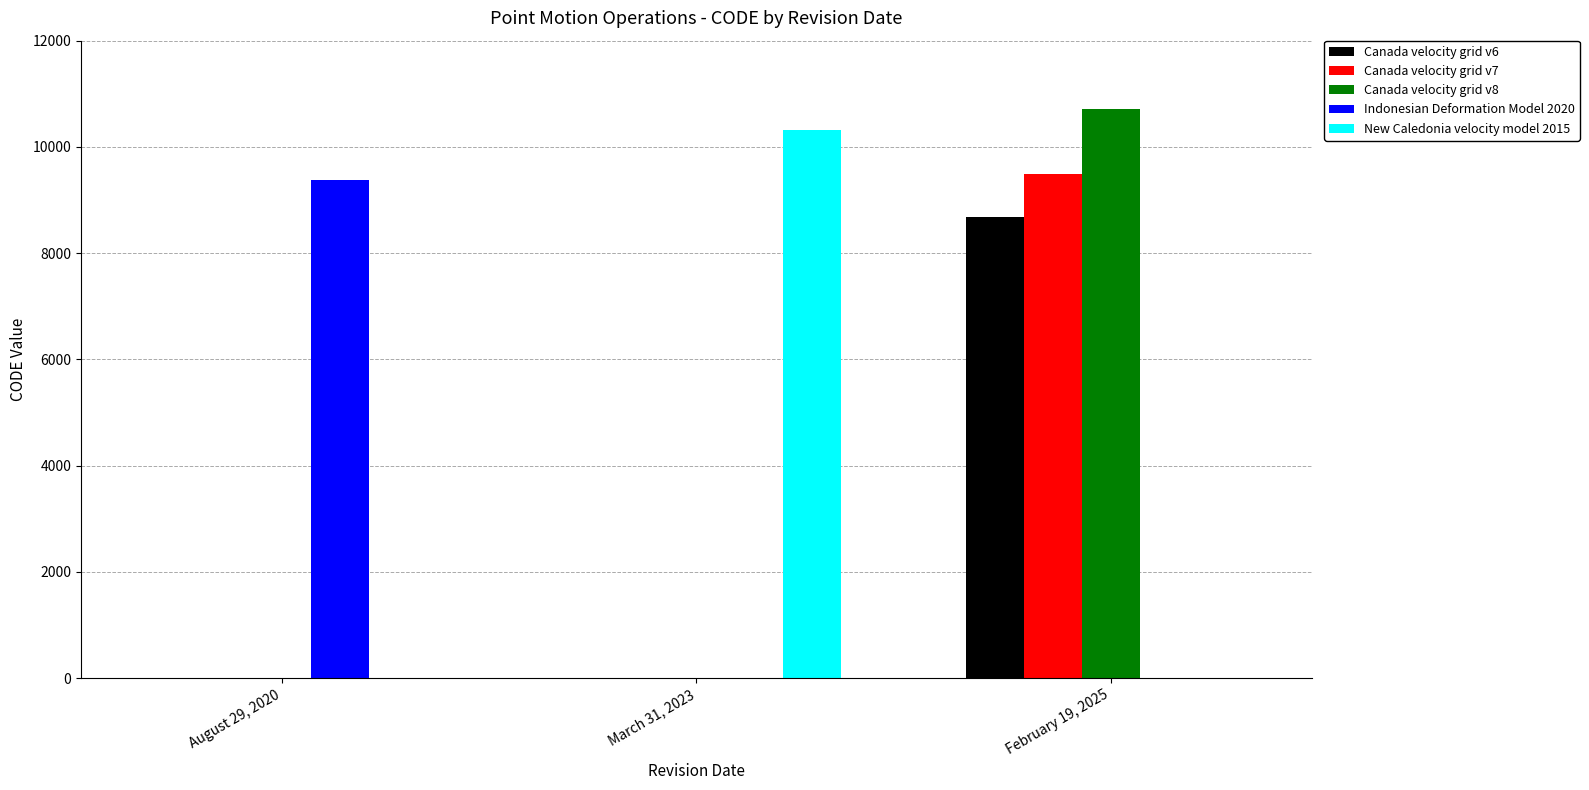

What are all the series names shown in the legend?

Canada velocity grid v6, Canada velocity grid v7, Canada velocity grid v8, Indonesian Deformation Model 2020, New Caledonia velocity model 2015